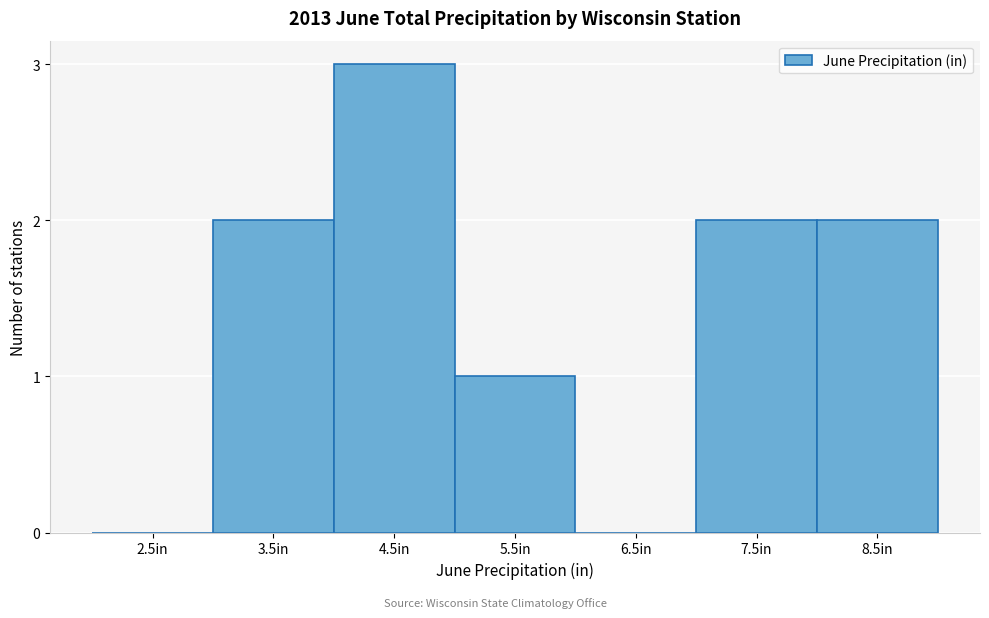

Reading right to left, extract all data points from this chart.

8.5in=2	7.5in=2	6.5in=0	5.5in=1	4.5in=3	3.5in=2	2.5in=0